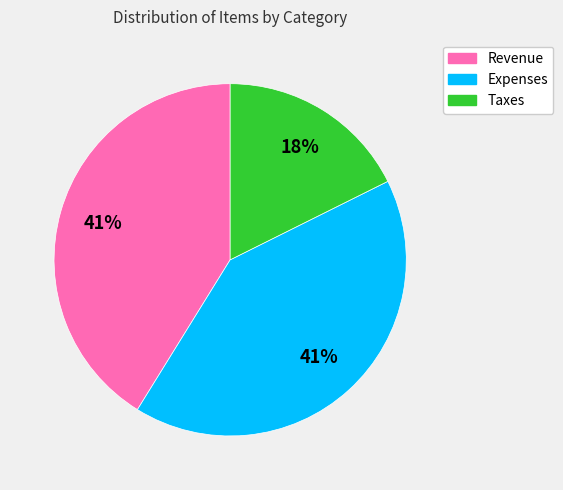

To the nearest percent, what is the combined percentage of Revenue and Expenses?

82%